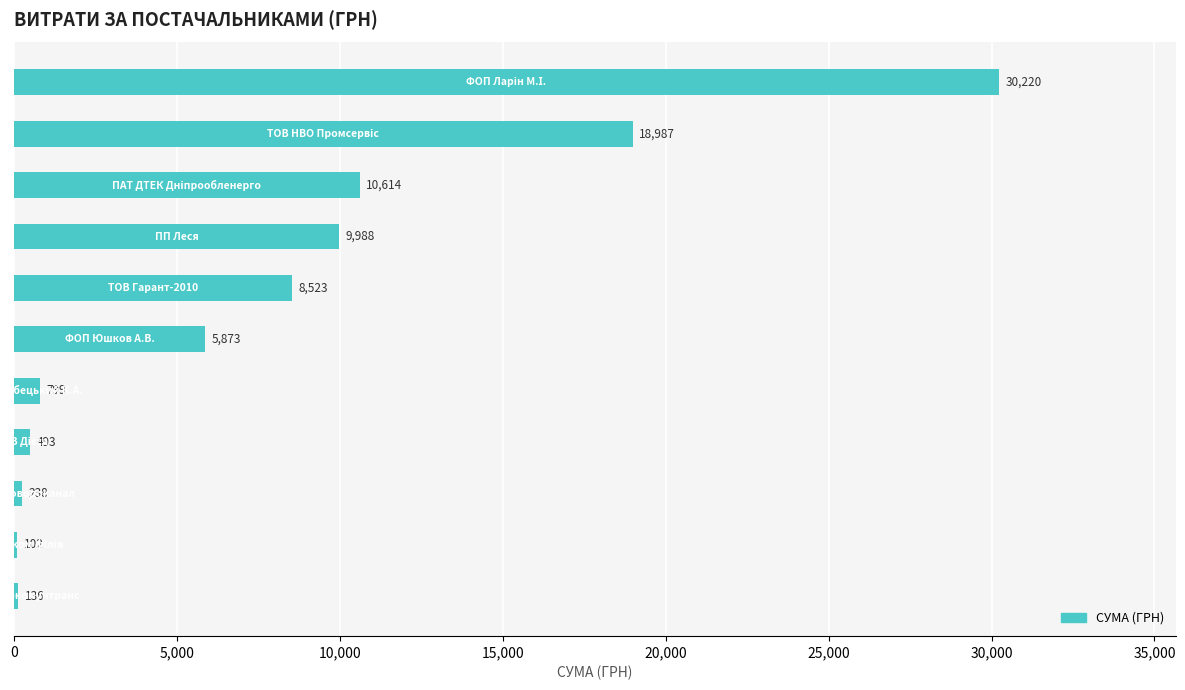

Are the bars horizontal?

Yes